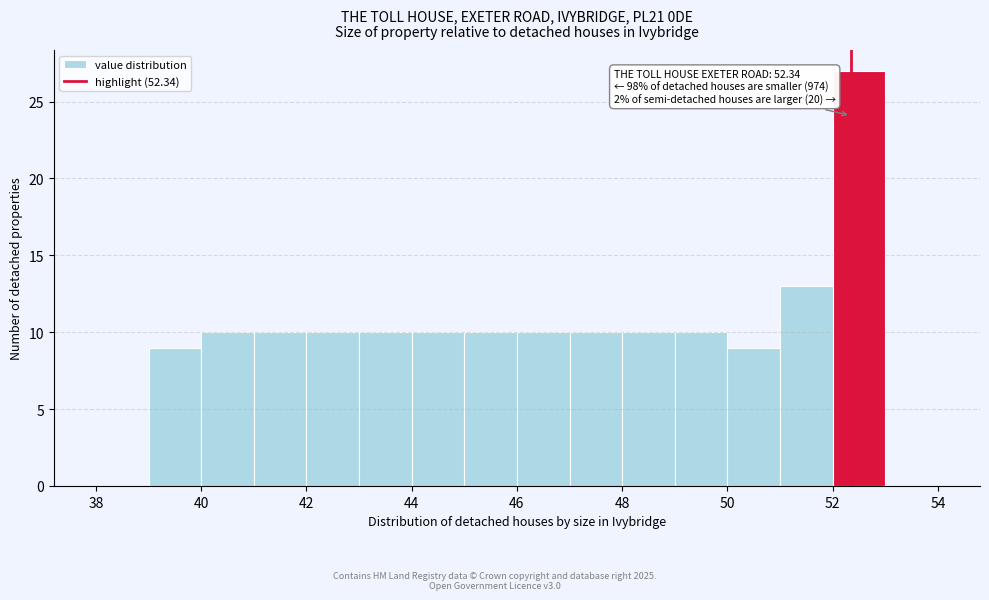

Which range on the x-axis has the tallest bar?

52 to 53